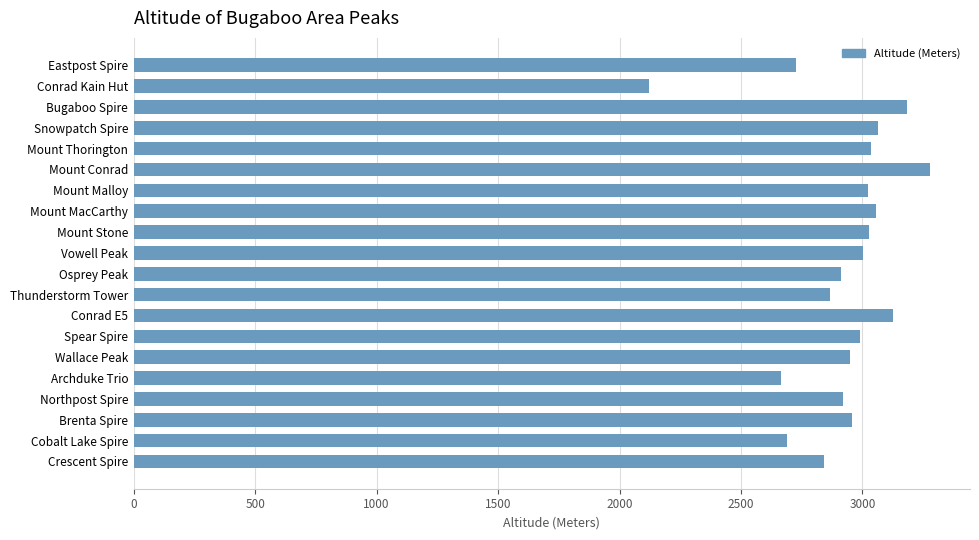

What is the smallest value displayed?

2122